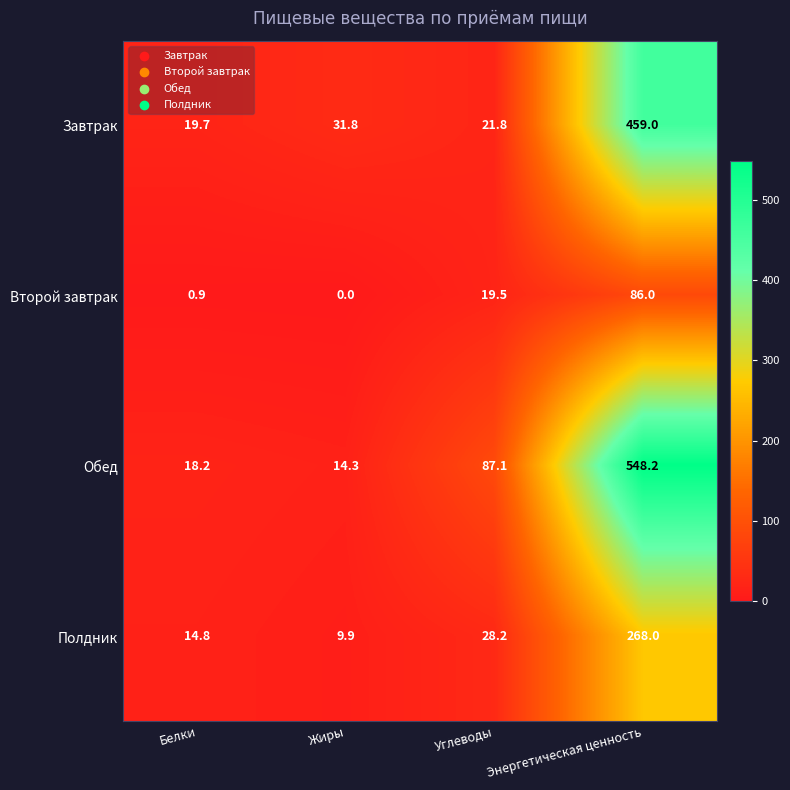

What is the total value across all series at Энергетическая ценность?

1361.2